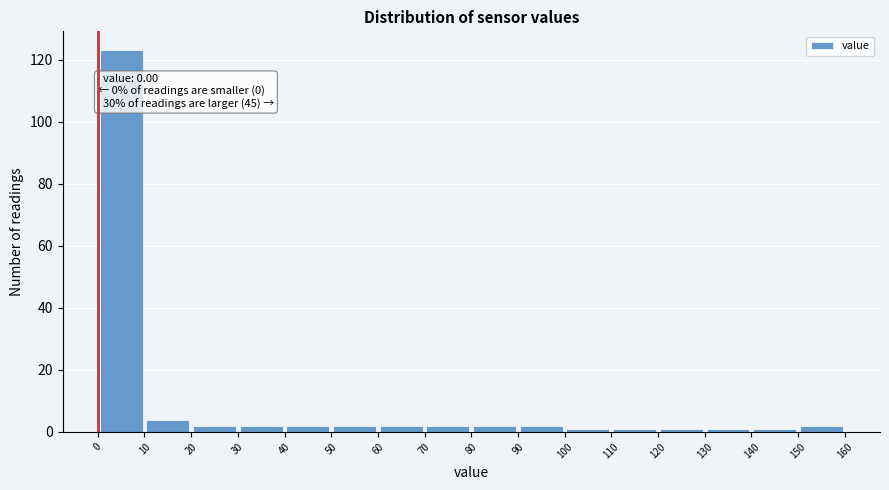

Which range on the x-axis has the tallest bar?

0 to 10